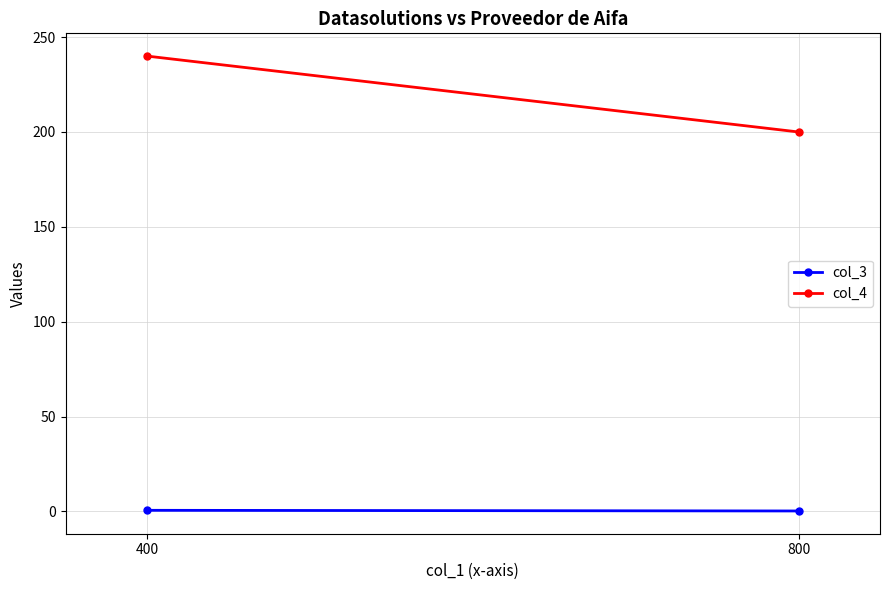

What is the value of the col_3 point at the 1st from the left?

0.2